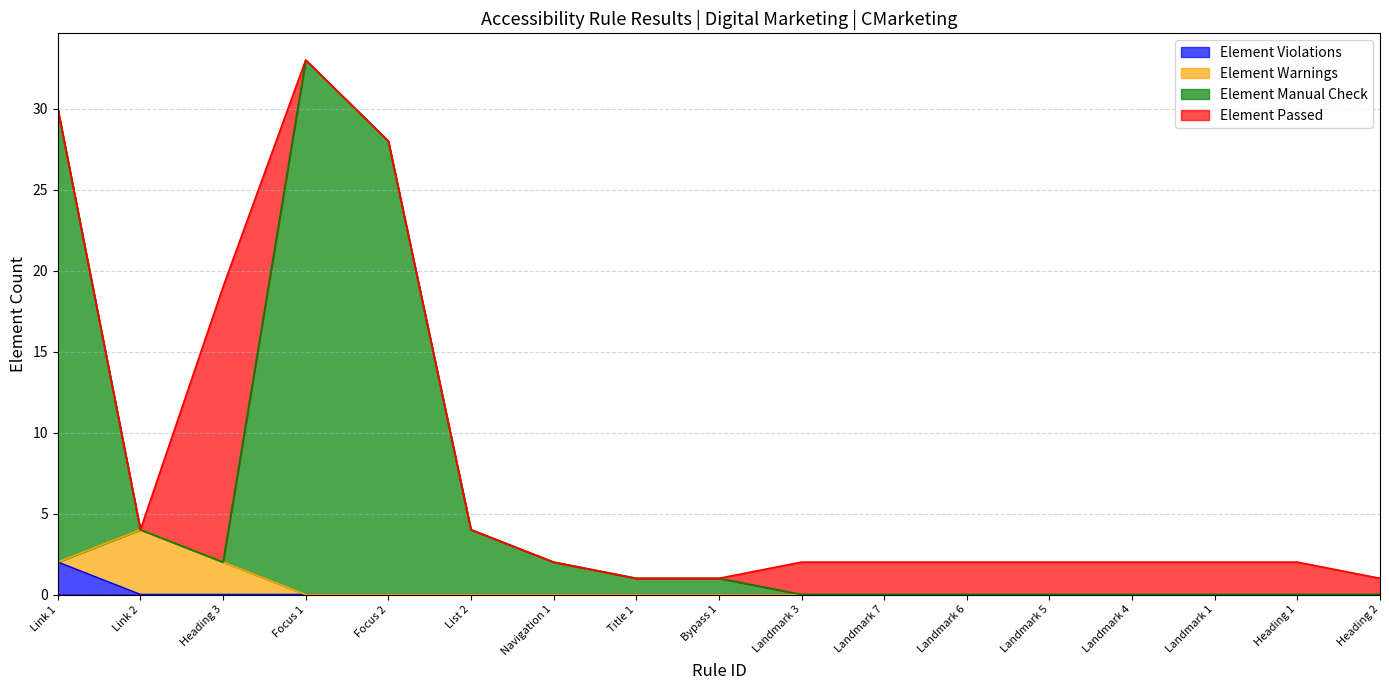

At which label does Element Violations reach its peak?

Link 1